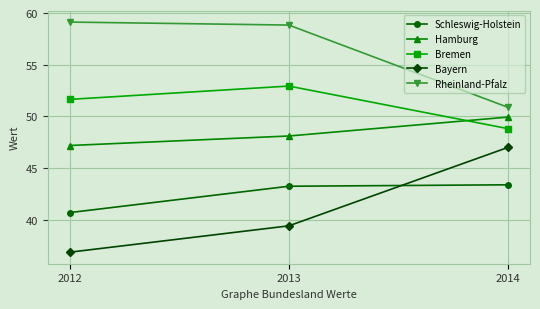

How many lines are shown in the chart?

5